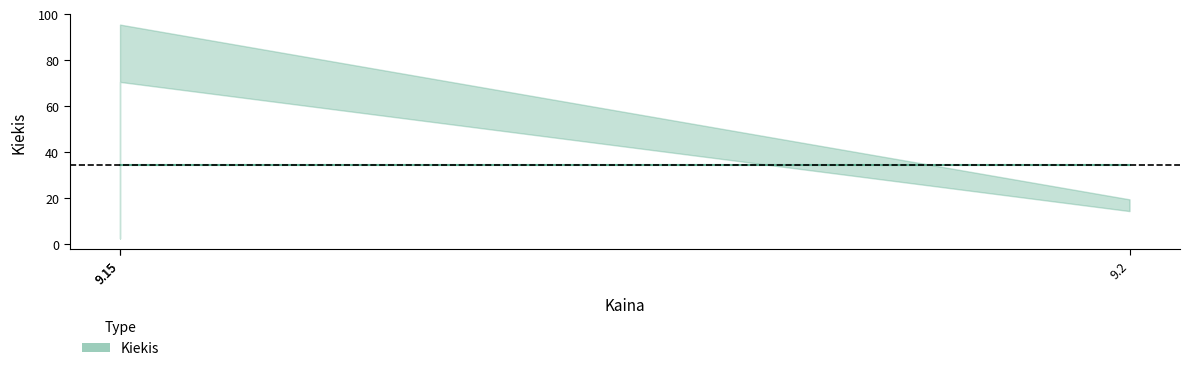

Is it true that the value at 9.15 is 128?

False